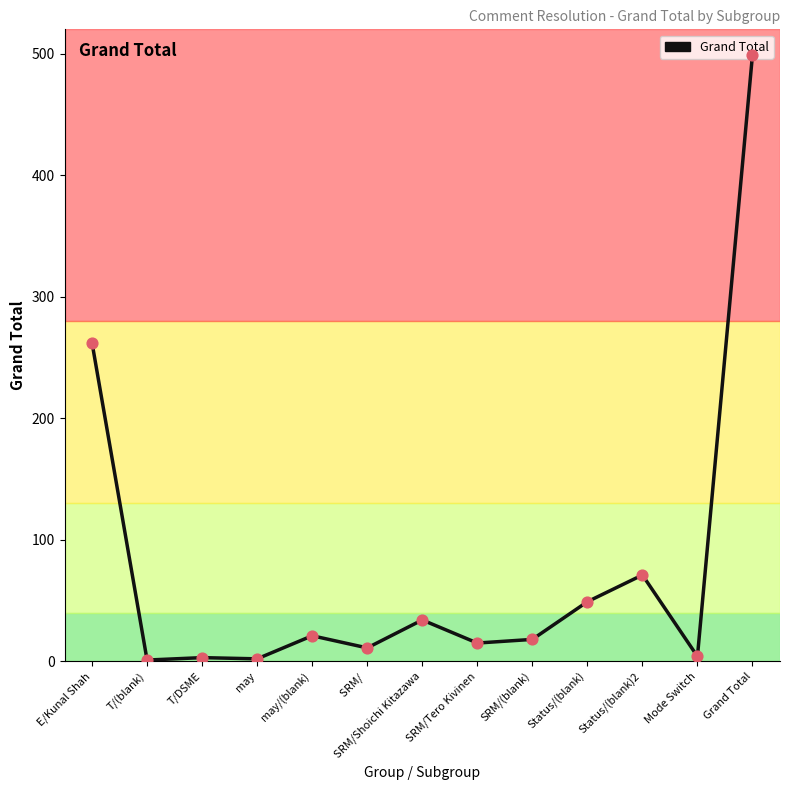

Between Grand Total and may/(blank), which is larger?

Grand Total